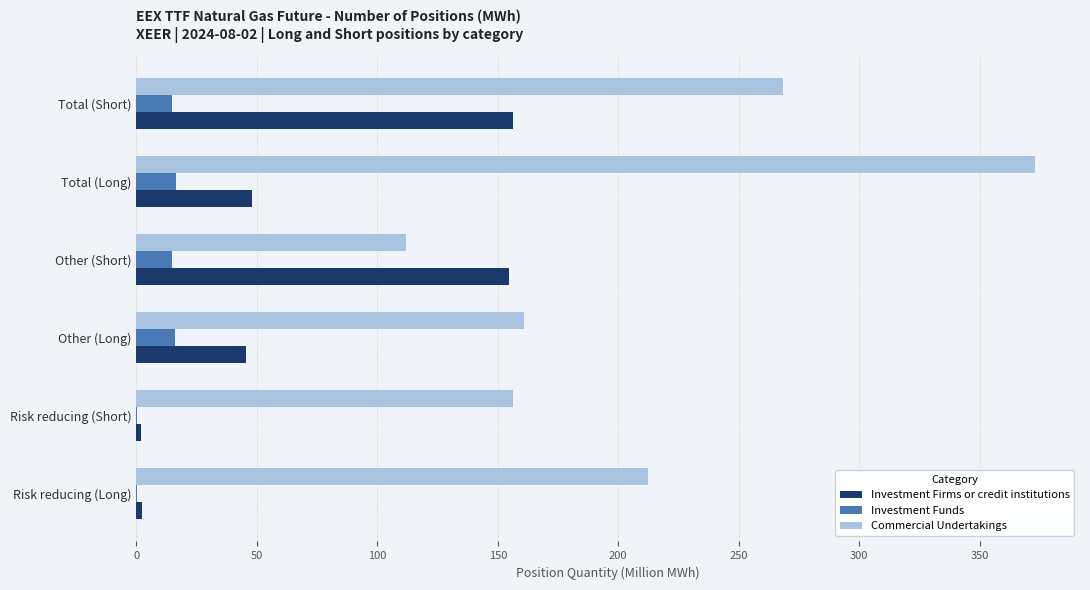

Which series has the largest total across all categories?

Commercial Undertakings